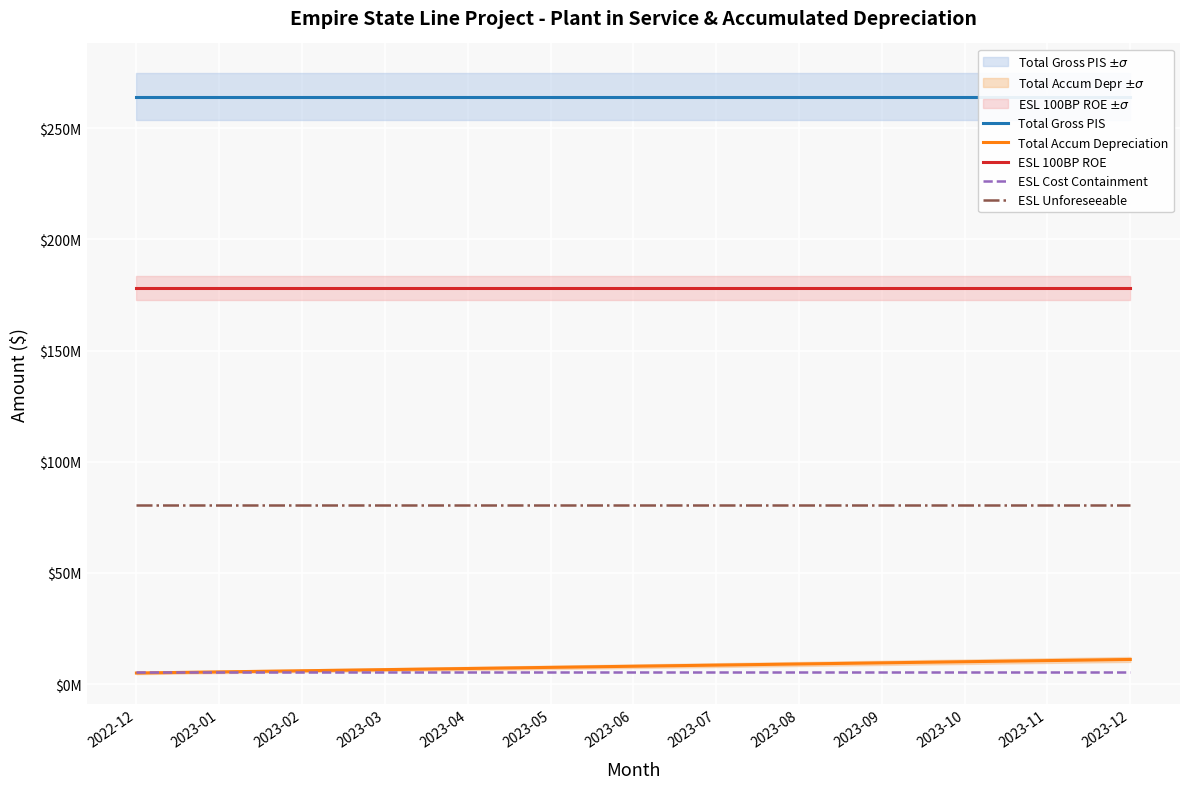

Reading left to right, list all the values displayed in this chart.

Total Gross PIS: 2022-12=264012168.8	2023-01=264012168.8	2023-02=264012168.8	2023-03=264012168.8	2023-04=264012168.8	2023-05=264012168.8	2023-06=264012168.8	2023-07=264012168.8	2023-08=264012168.8	2023-09=264012168.8	2023-10=264012168.8	2023-11=264012168.8	2023-12=264012168.8
Total Accum Depreciation: 2022-12=4965006.0	2023-01=5473200.6	2023-02=5981395.1	2023-03=6489589.7	2023-04=6997784.2	2023-05=7505978.7	2023-06=8014173.3	2023-07=8522367.8	2023-08=9030562.4	2023-09=9538756.9	2023-10=10046951.5	2023-11=10555146.0	2023-12=11063340.6
ESL 100BP ROE: 2022-12=178239627.8	2023-01=178239627.8	2023-02=178239627.8	2023-03=178239627.8	2023-04=178239627.8	2023-05=178239627.8	2023-06=178239627.8	2023-07=178239627.8	2023-08=178239627.8	2023-09=178239627.8	2023-10=178239627.8	2023-11=178239627.8	2023-12=178239627.8
ESL Cost Containment: 2022-12=5250799.8	2023-01=5250799.8	2023-02=5250799.8	2023-03=5250799.8	2023-04=5250799.8	2023-05=5250799.8	2023-06=5250799.8	2023-07=5250799.8	2023-08=5250799.8	2023-09=5250799.8	2023-10=5250799.8	2023-11=5250799.8	2023-12=5250799.8
ESL Unforeseeable: 2022-12=80521741.2	2023-01=80521741.2	2023-02=80521741.2	2023-03=80521741.2	2023-04=80521741.2	2023-05=80521741.2	2023-06=80521741.2	2023-07=80521741.2	2023-08=80521741.2	2023-09=80521741.2	2023-10=80521741.2	2023-11=80521741.2	2023-12=80521741.2